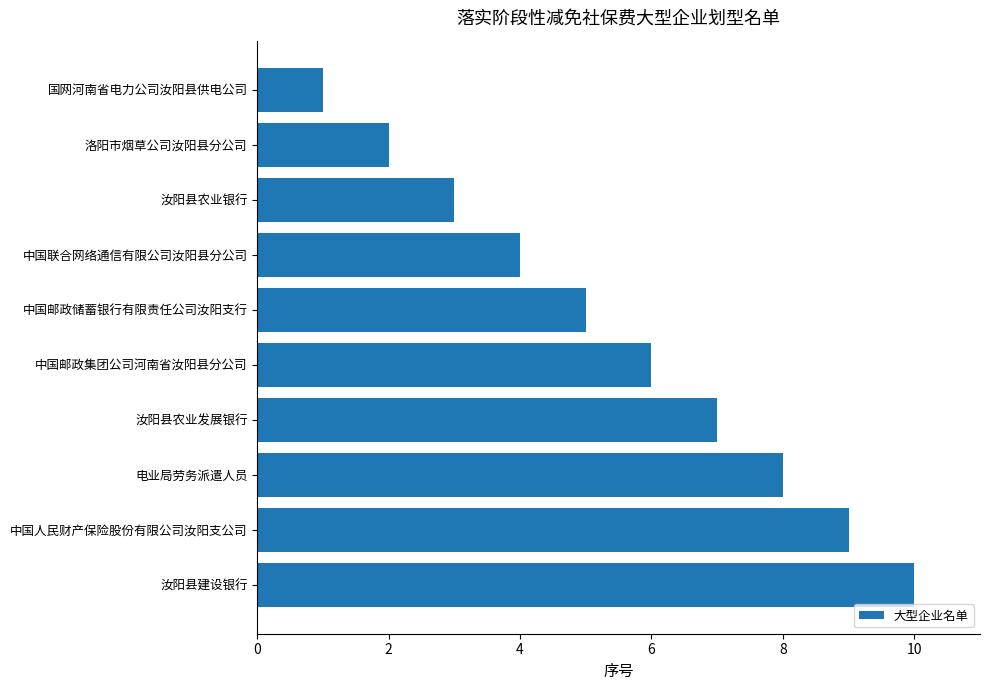

Between 中国人民财产保险股份有限公司汝阳支公司 and 中国邮政储蓄银行有限责任公司汝阳支行, which is larger?

中国人民财产保险股份有限公司汝阳支公司